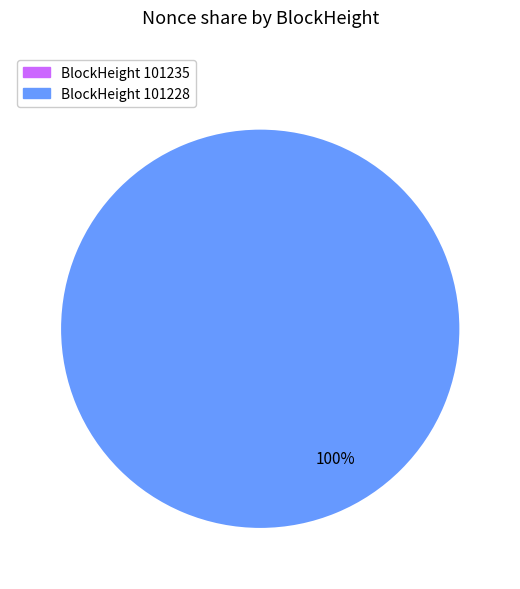

Is it true that 101235 is 14% of the pie?

False